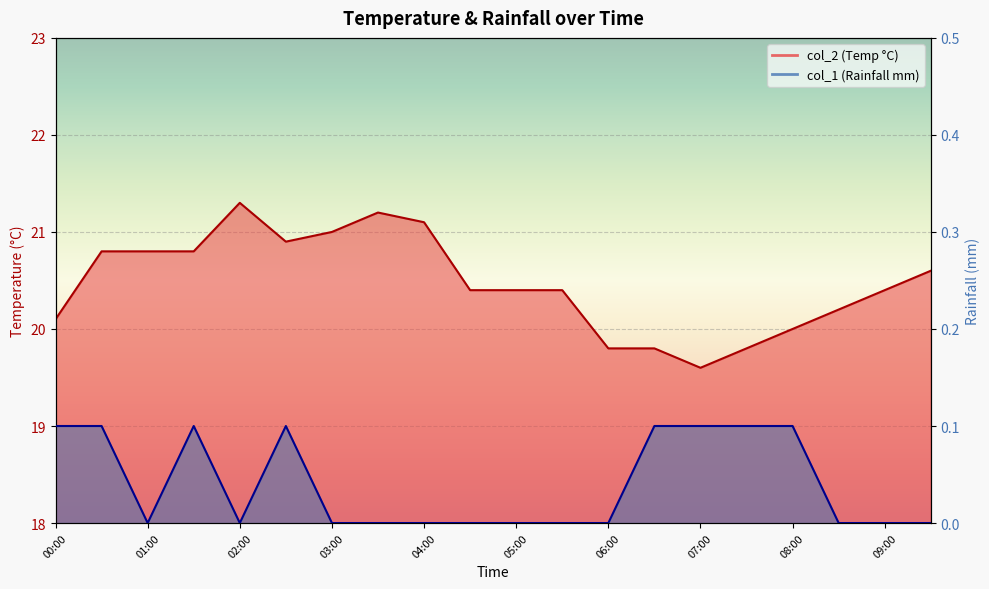

How many lines are shown in the chart?

2